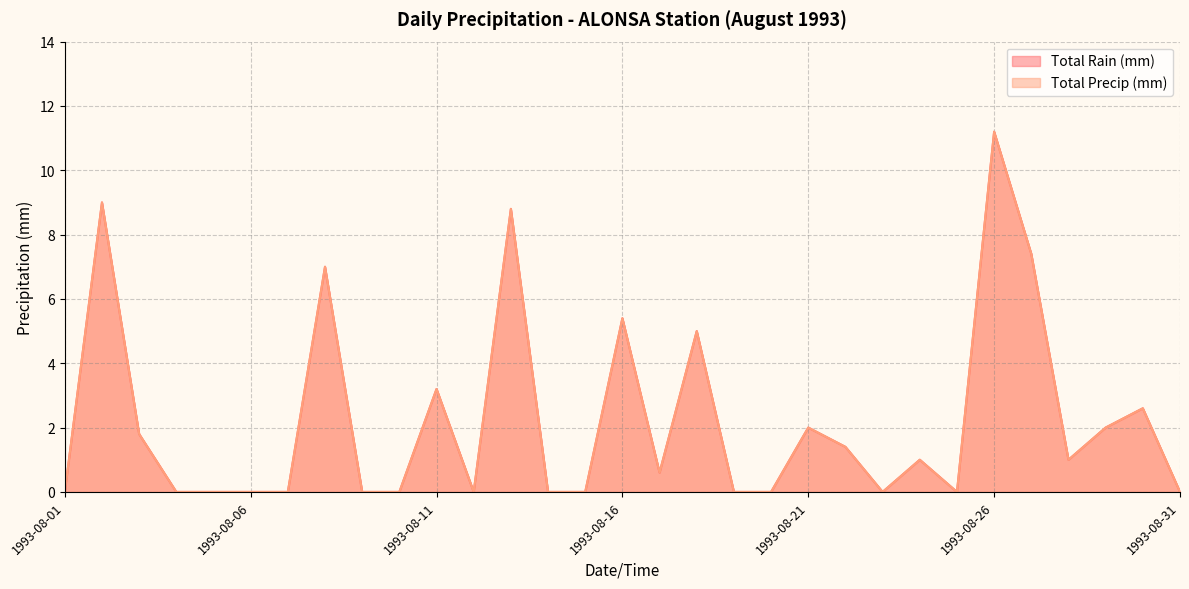

The Total Precip (mm) series shows 0.6 at 1993-08-17. True or false?

True